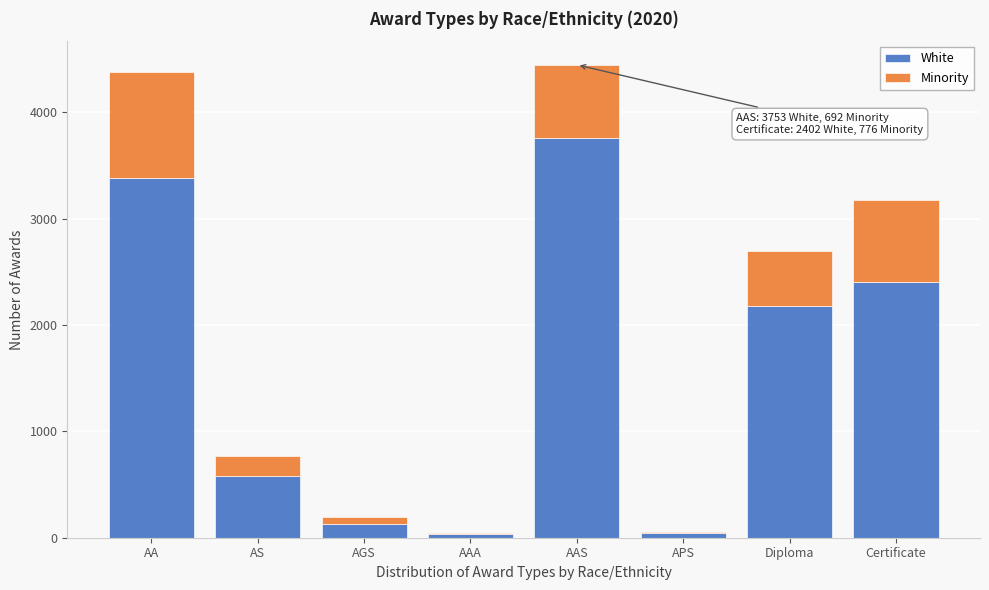

At which label does White reach its peak?

AAS